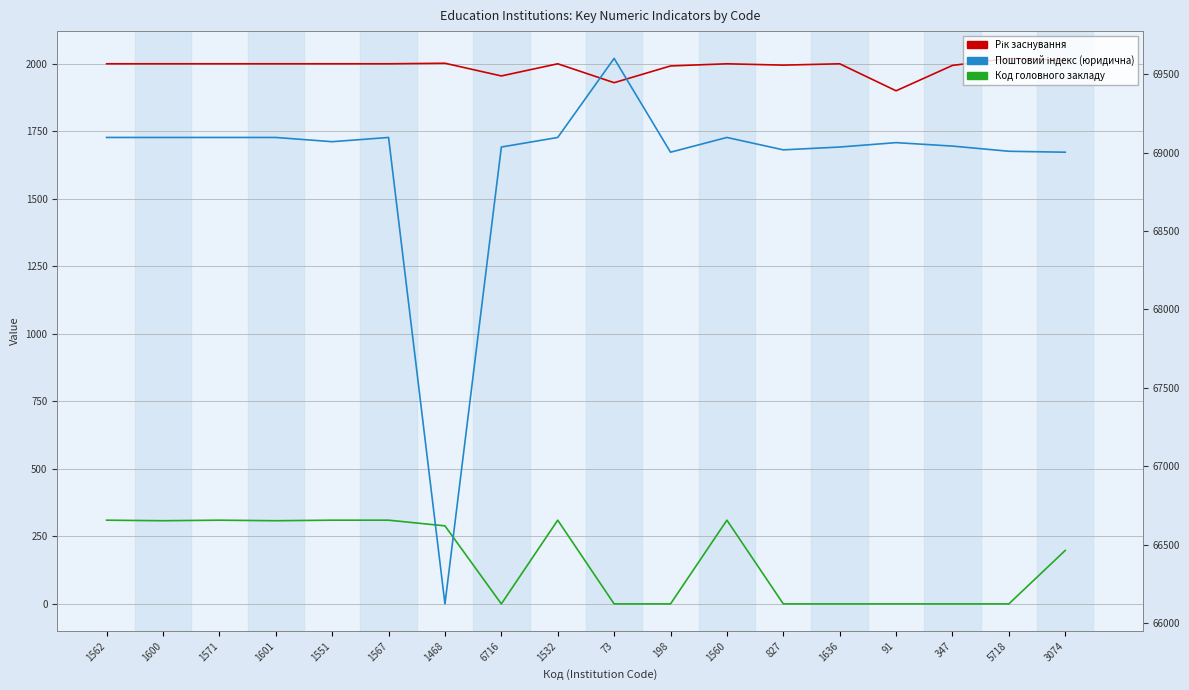

Where is the first local maximum for Код головного закладу?

1571